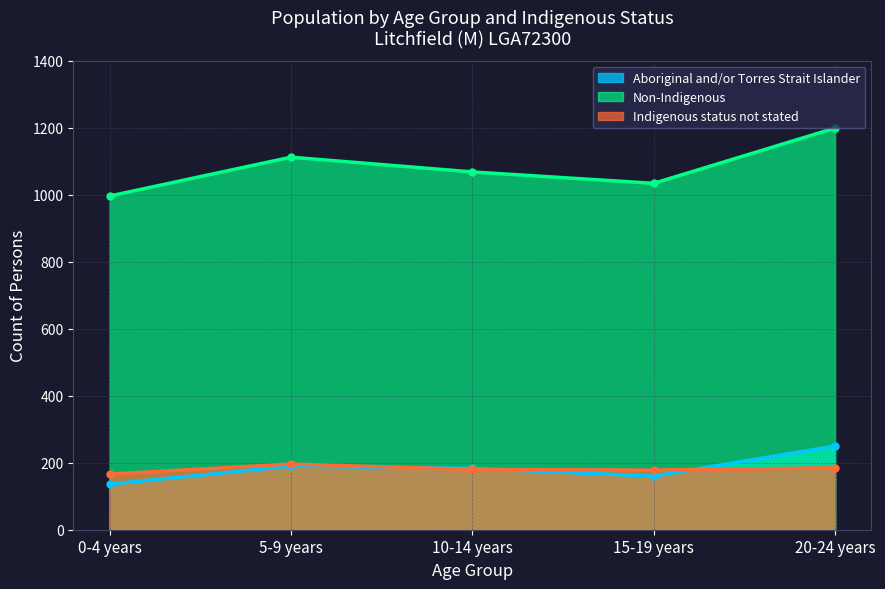

Reading left to right, transcribe all the data shown in this chart.

Aboriginal and/or Torres Strait Islander: 136	190	183	160	250
Non-Indigenous: 996	1112	1068	1034	1199
Indigenous status not stated: 166	196	180	178	185